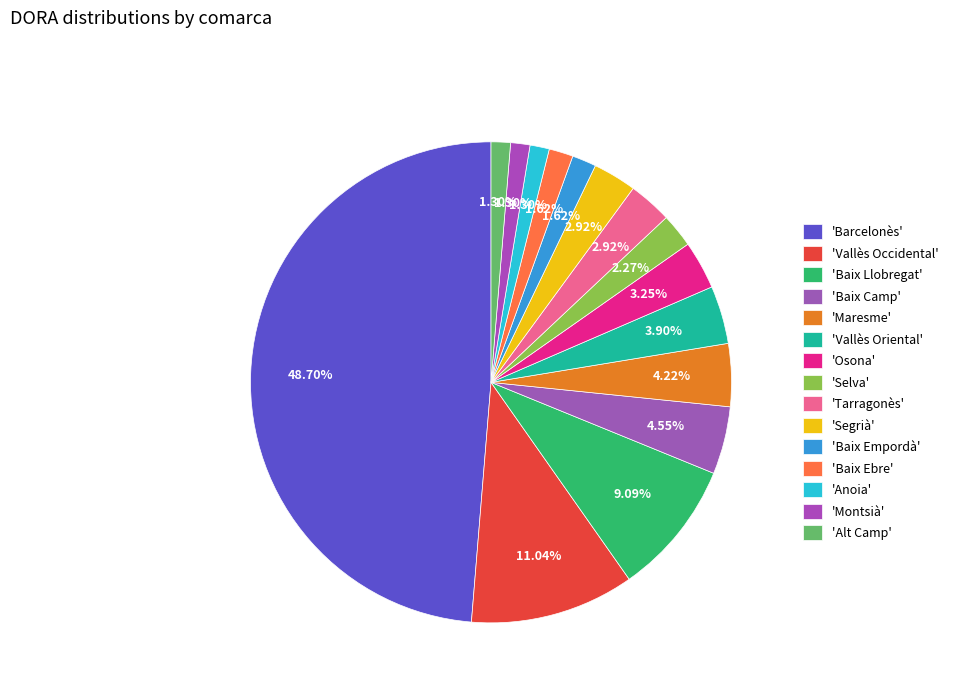

How many slices are in this pie chart?

15